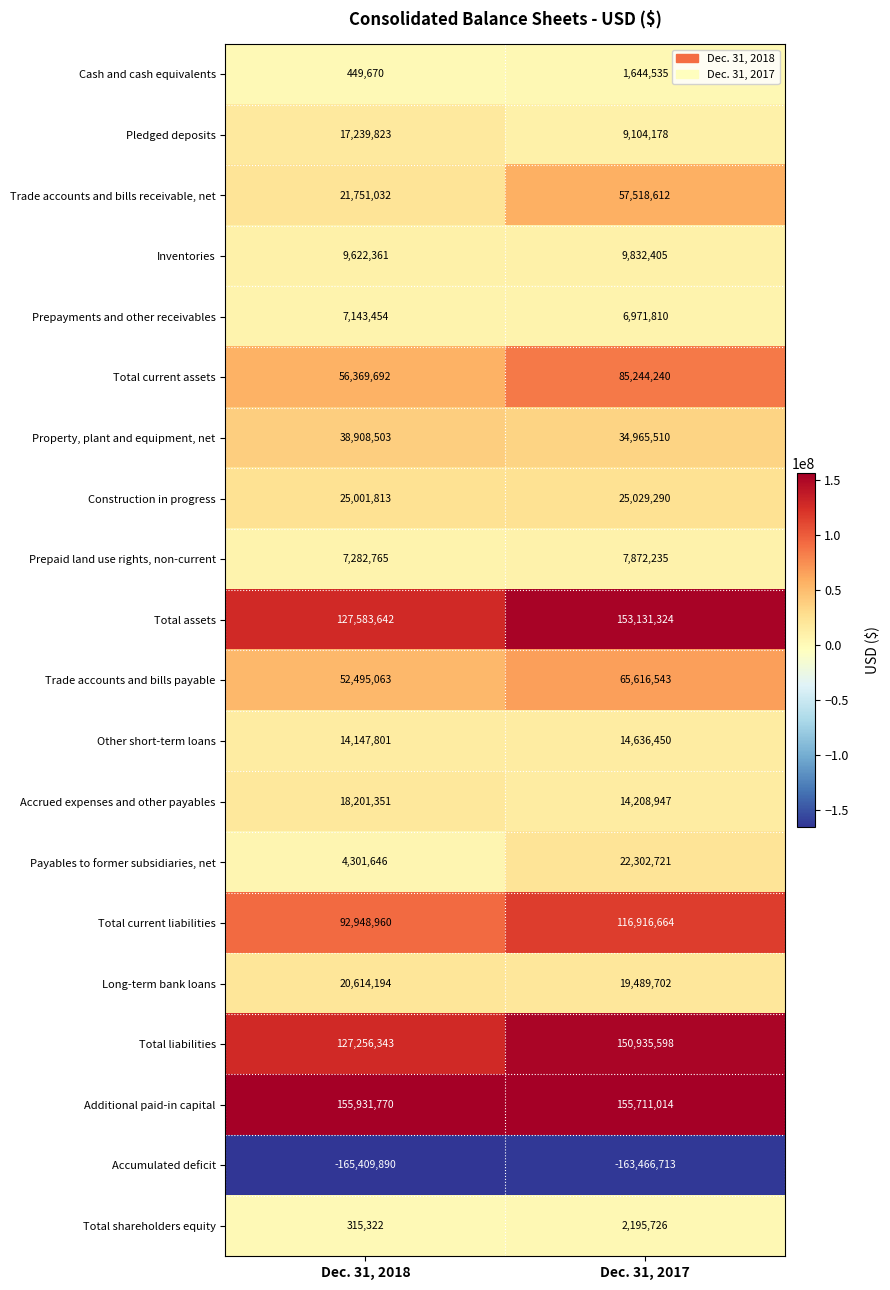

What is the difference between the maximum and minimum values in the Total current assets series?

28874548